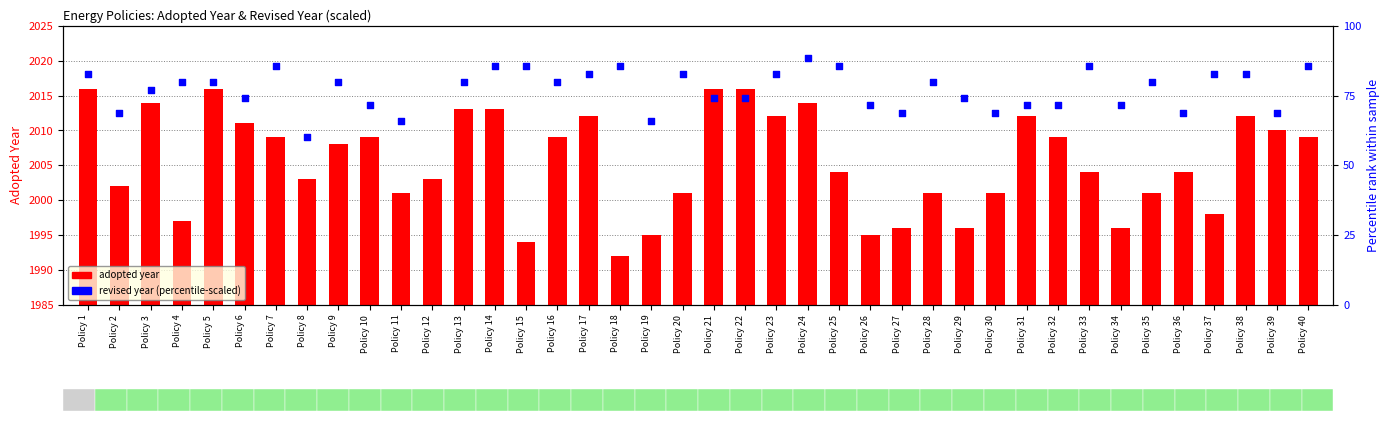

Between Policy 6 and Policy 9, which is larger?

Policy 6